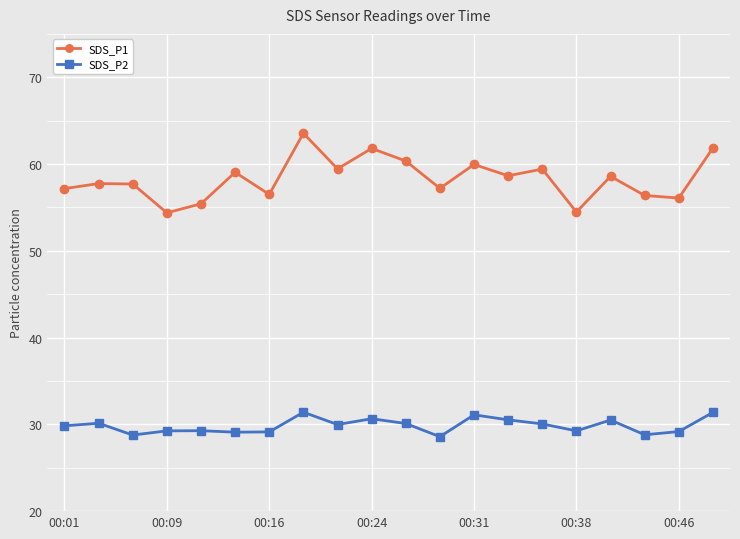

Count the number of categories in the chart.

20